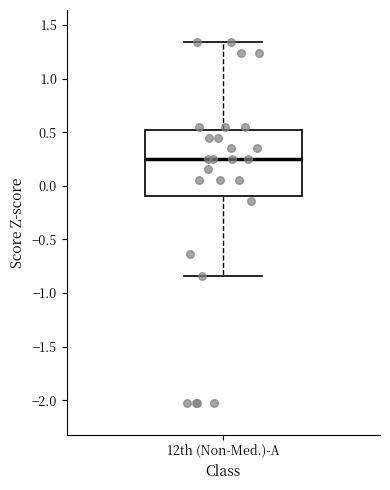

Transcribe this box plot: give where the median line is, the range the box spans, and where the two whiskers end, as read against the y-axis. The values are not printed on the chart, so give them approximately, as read against the axis.

median 0.25, box -0.10 to 0.50, whiskers -0.85 to 1.35